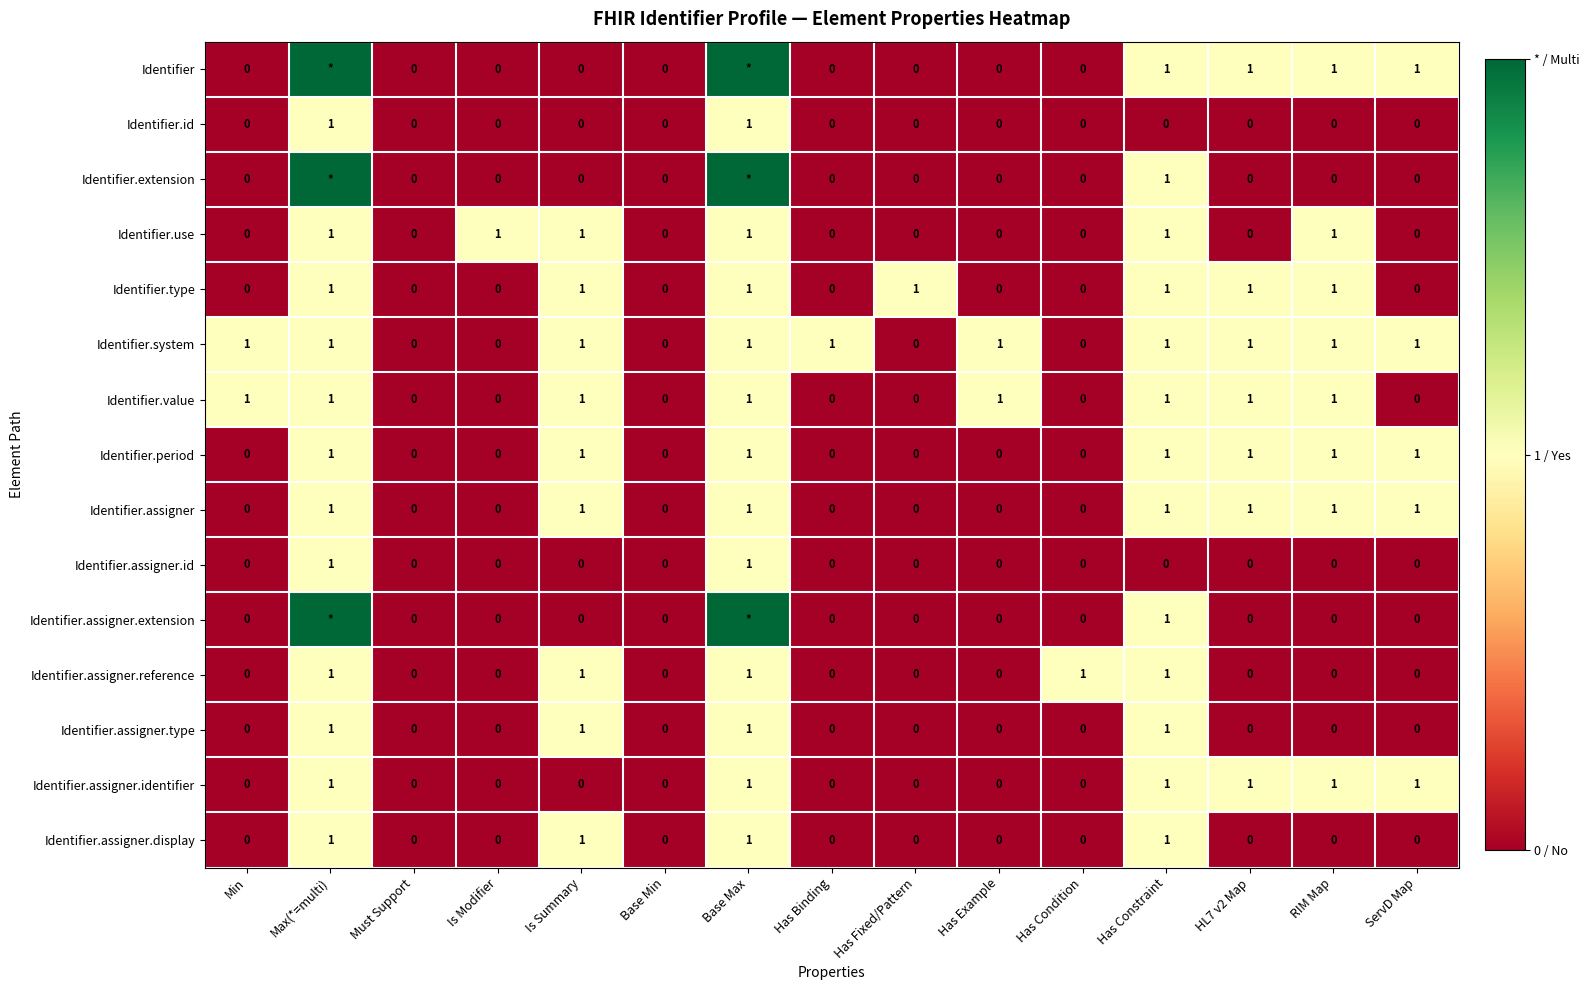

Is the value of Identifier.id at Base Min greater than the value of Identifier.type at Max(*=multi)?

No